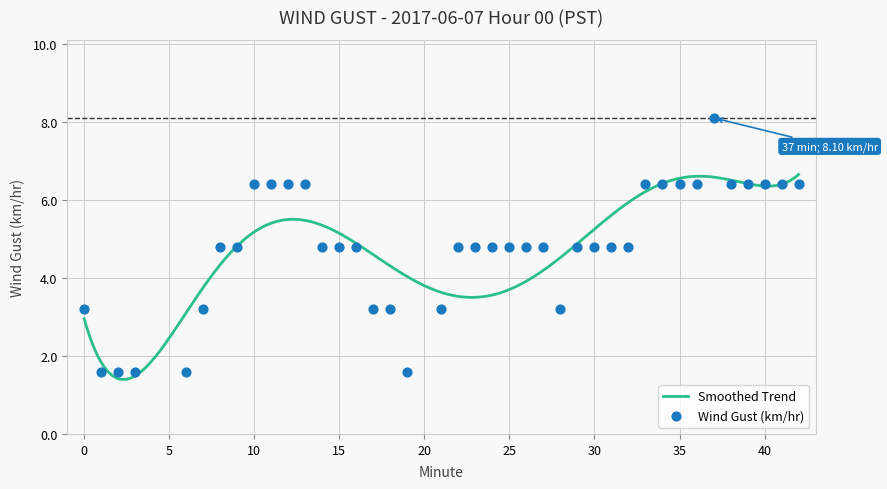

What is the ratio of the value at 33 to the value at 41?

1.0